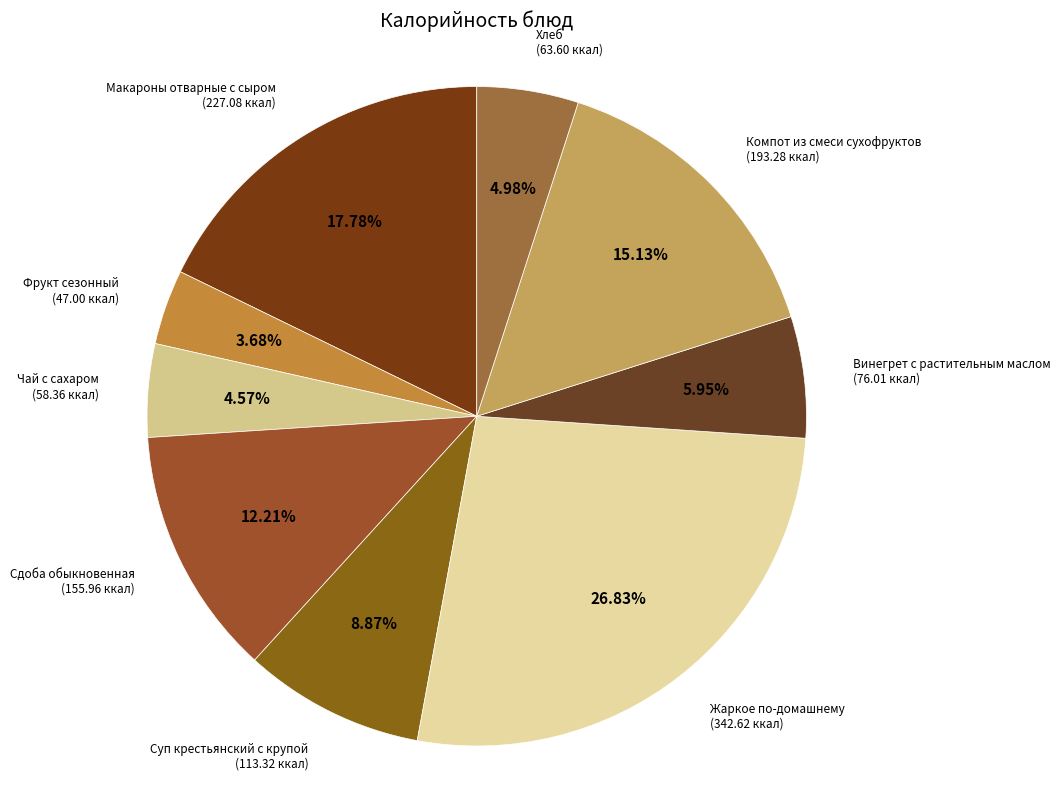

To the nearest percent, what portion does Фрукт сезонный represent?

4%